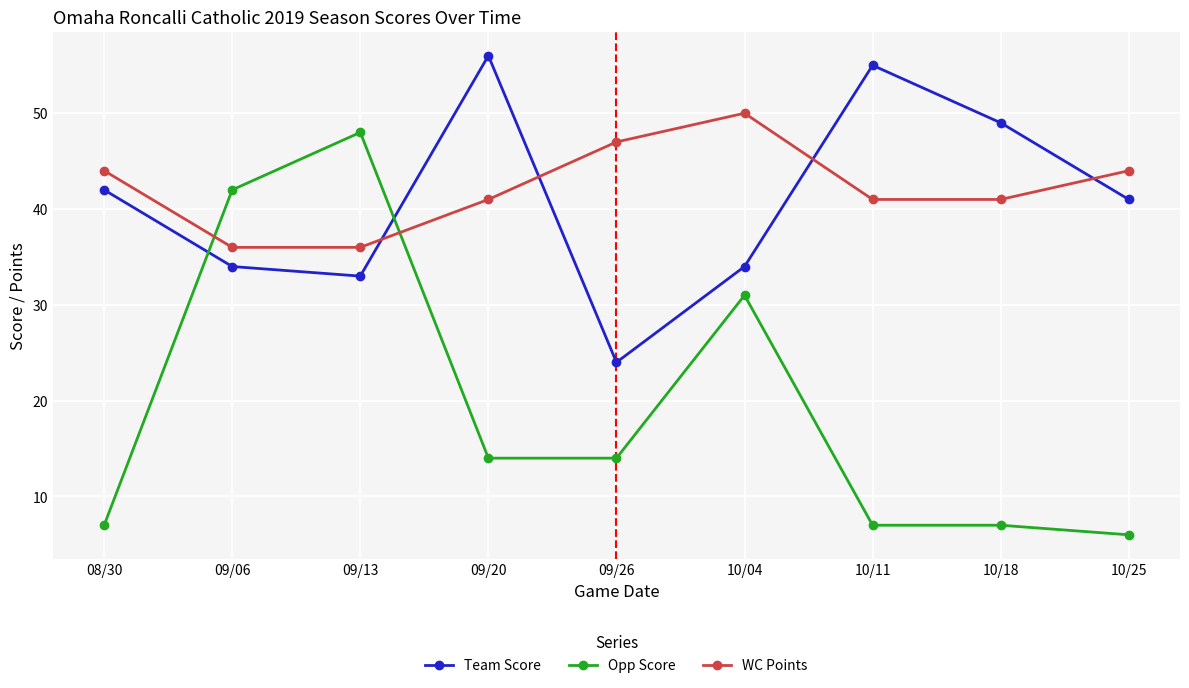

What is the difference between the second highest and second lowest values in the Opp Score series?

35